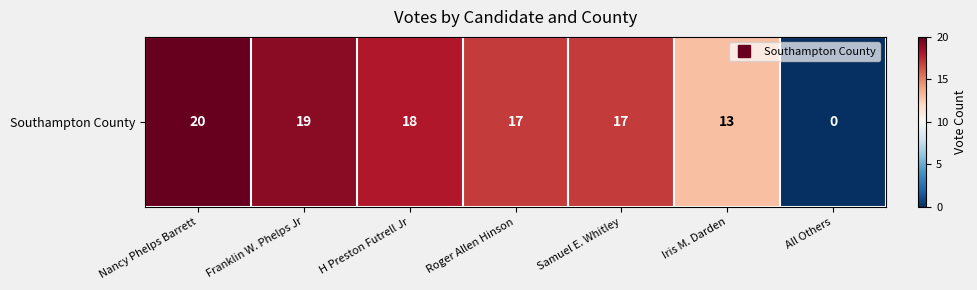

Is it true that the value at Samuel E. Whitley is 6?

False